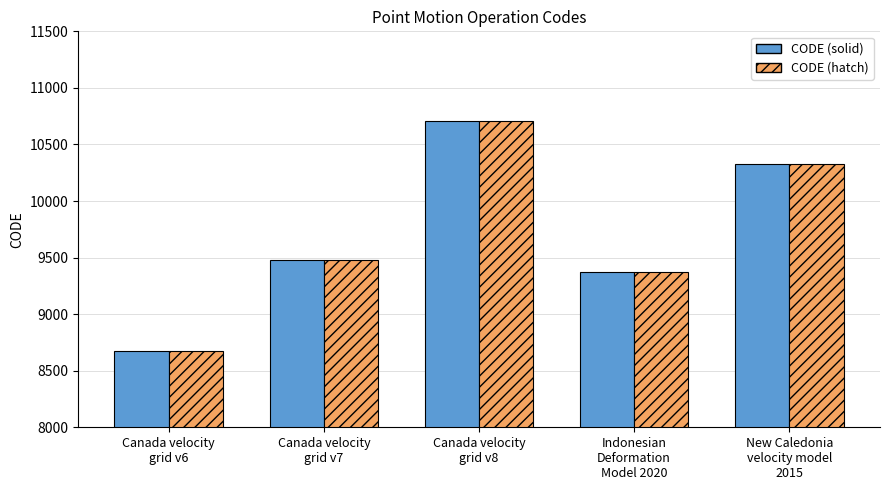

What is the maximum value for CODE (solid)?

10707